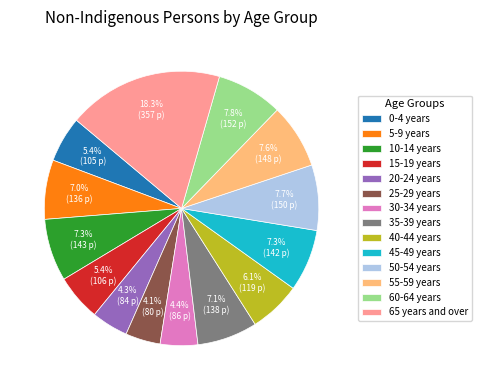

Which slice is the largest?

65 years and over